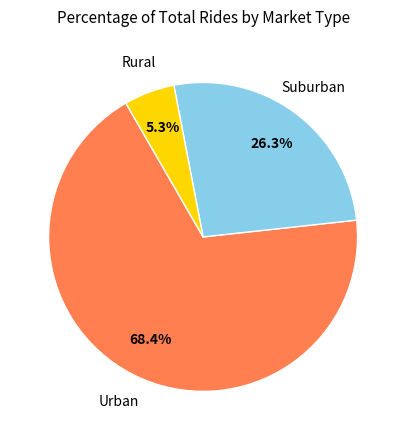

Is there any slice that represents more than half of the pie?

Yes